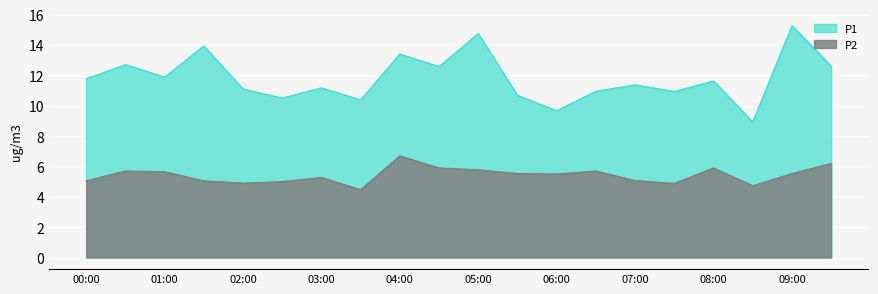

At how many categories does at least one series exceed 14?

2